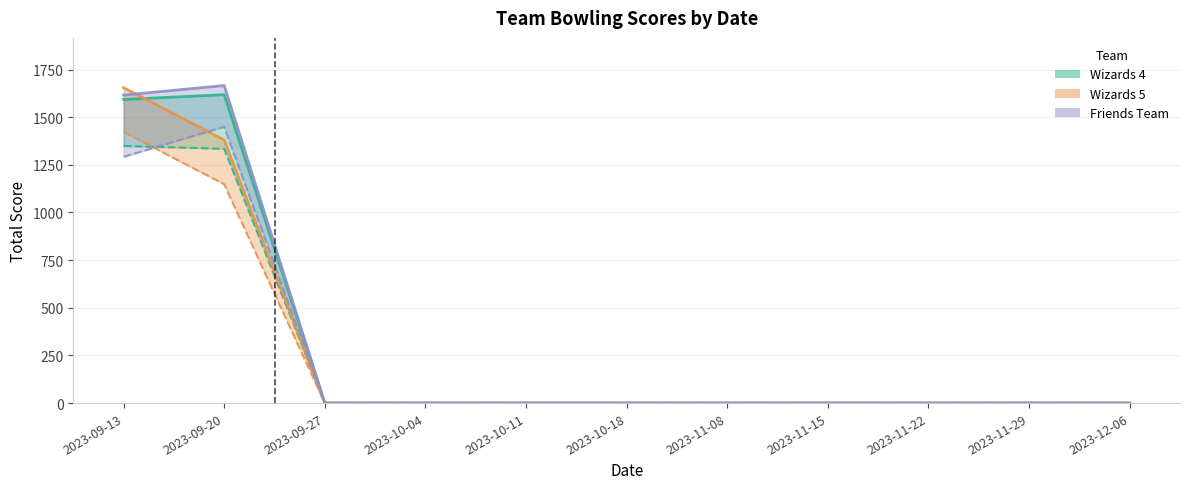

List the series in order of their peak value, highest first.

Friends Team Total HD, Wizards 5 Total HD, Wizards 4 Total HD, Friends Team Total Scratch, Wizards 5 Total Scratch, Wizards 4 Total Scratch